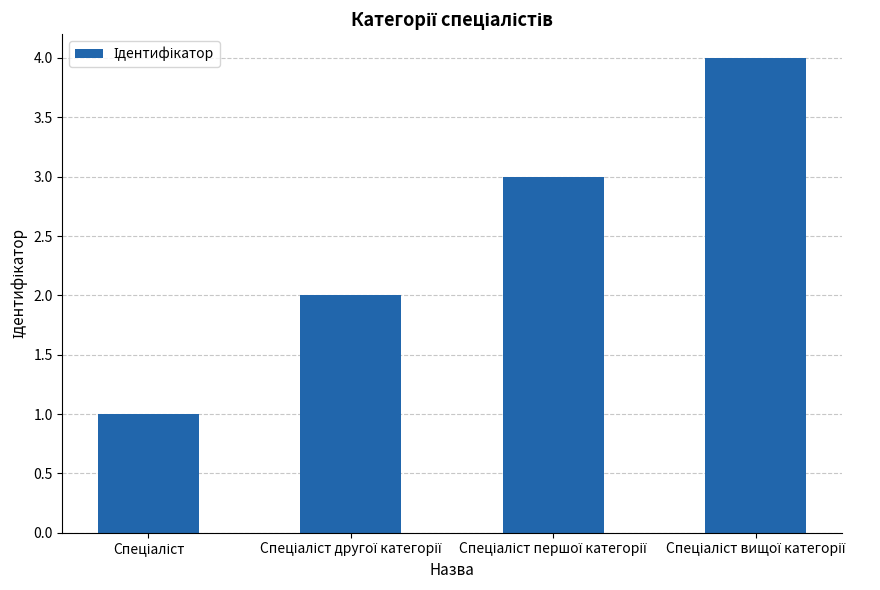

What is the greatest value displayed?

4